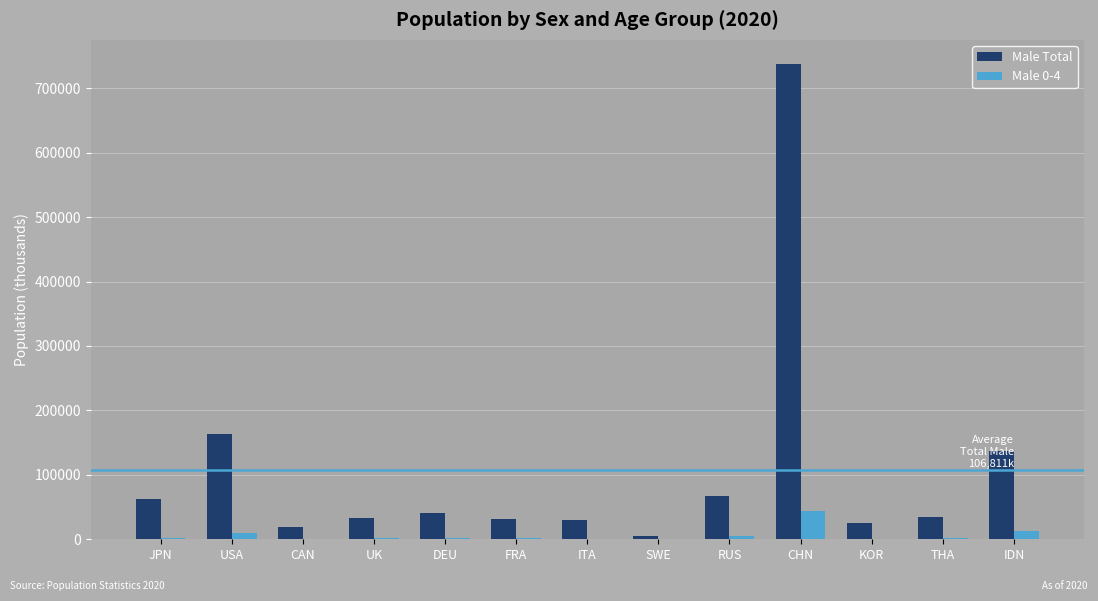

How many groups of bars are there?

13